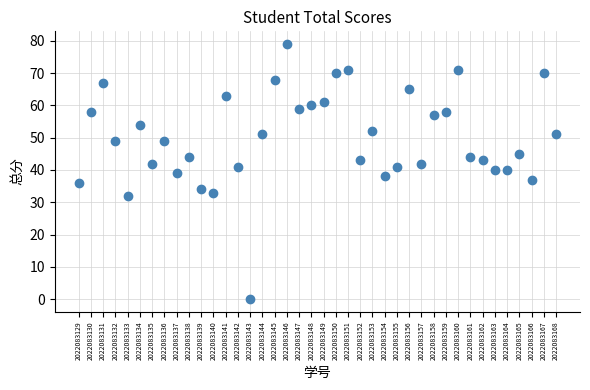

What is the range of Y values (max minus min)?

79